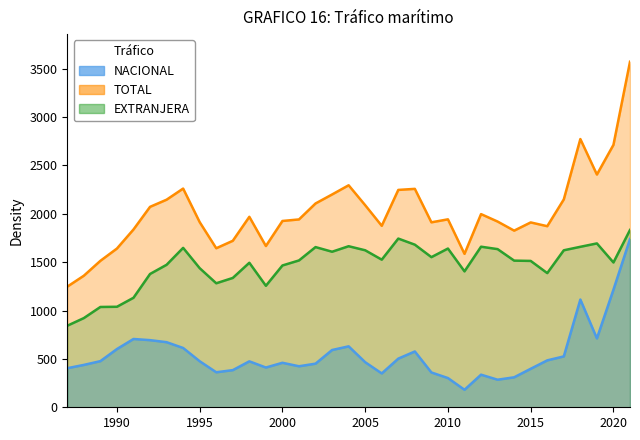

True or false: EXTRANJERA and NACIONAL intersect in this chart.

False